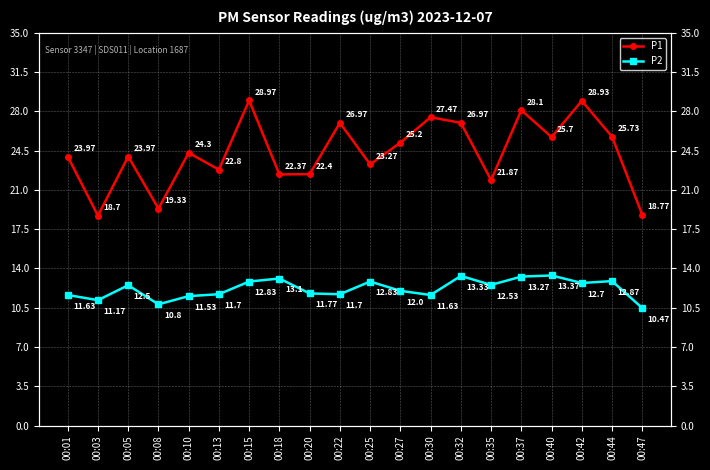

What is the average value of the P1 series?

24.3